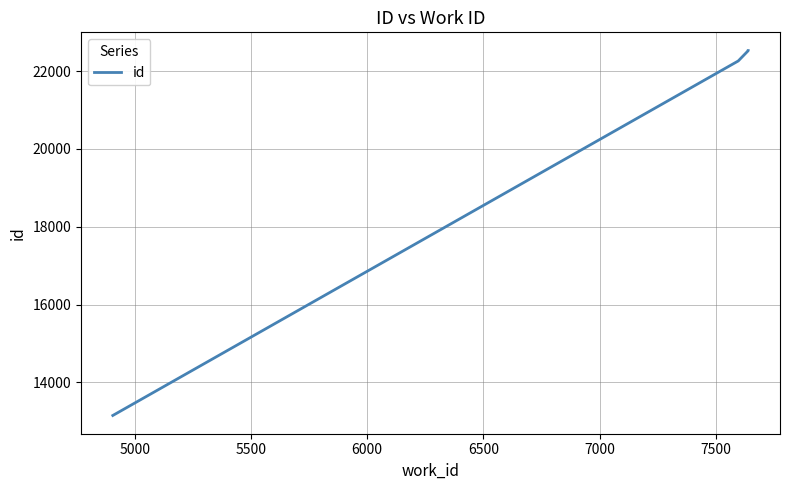

How many values are below 22523?

2